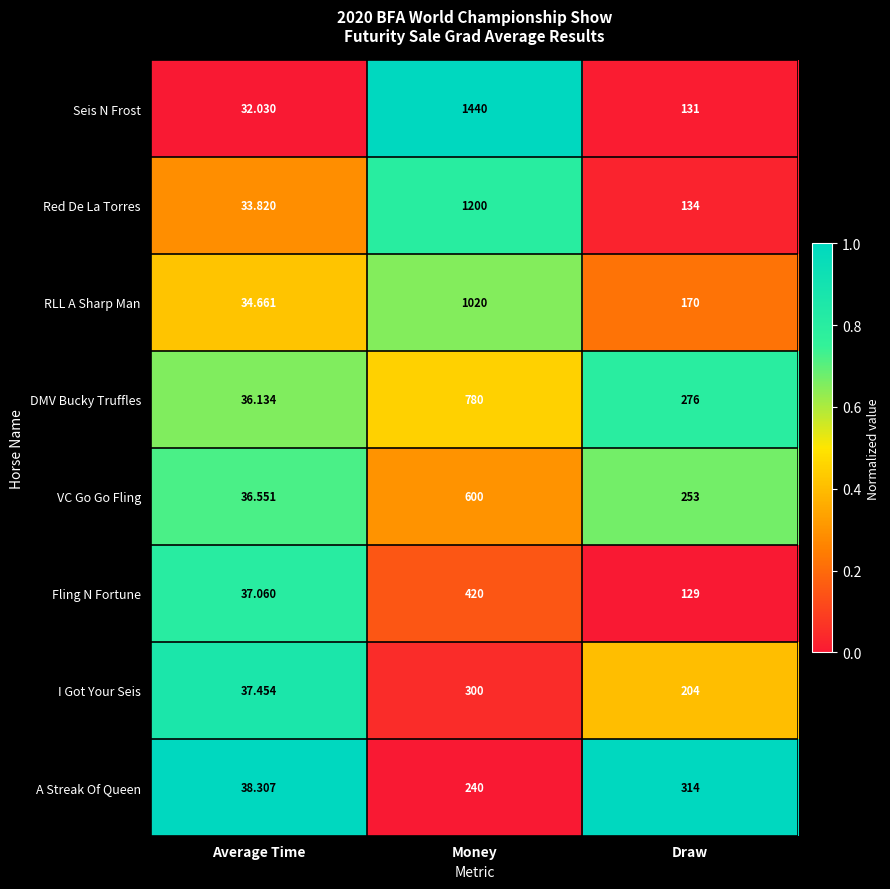

Which series has the widest spread of values?

Seis N Frost